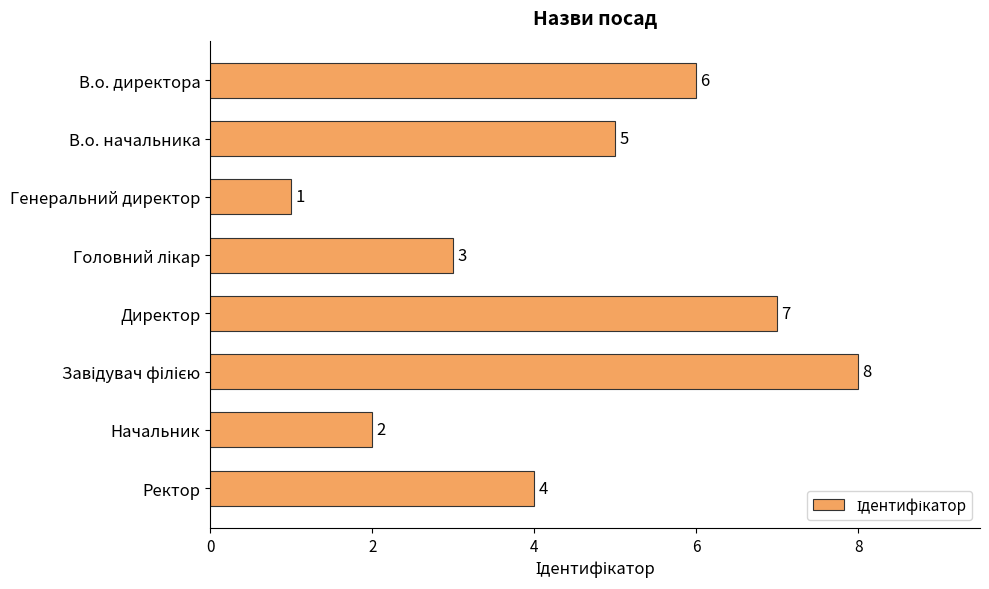

At which label is the value closest to 4?

Ректор